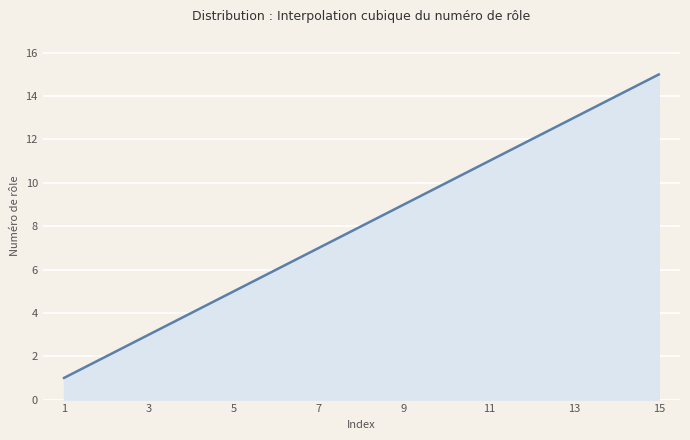

What is the average value?

8.0